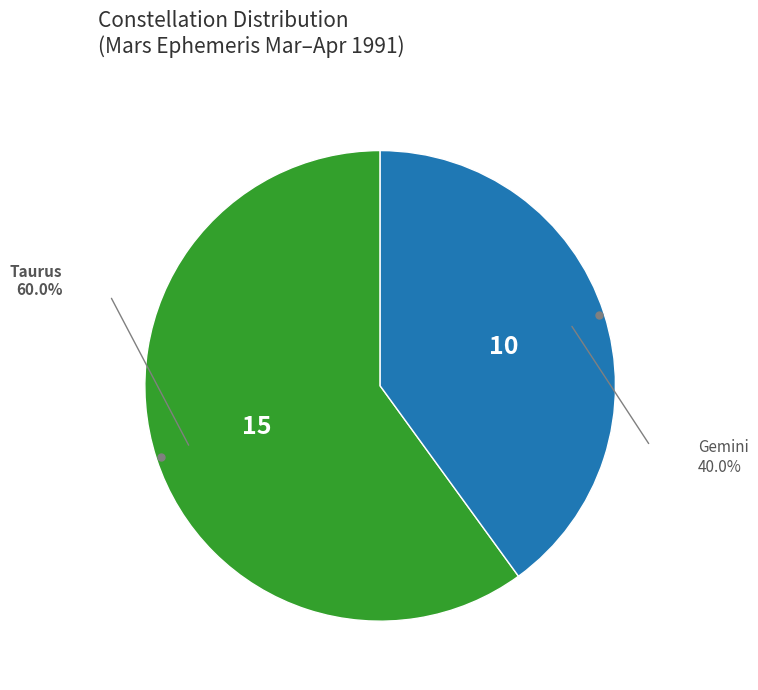

Is there any slice that represents more than half of the pie?

Yes